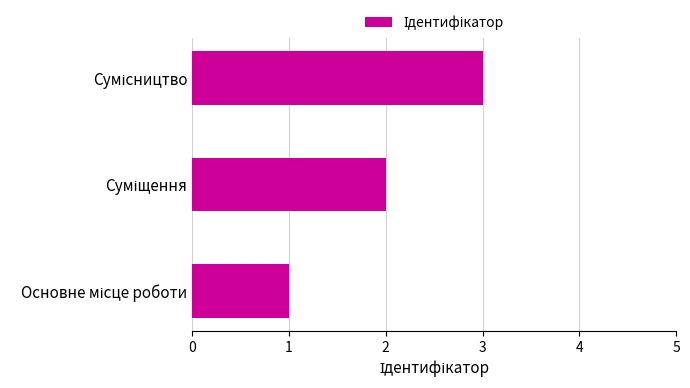

What is the maximum value shown in the chart?

3